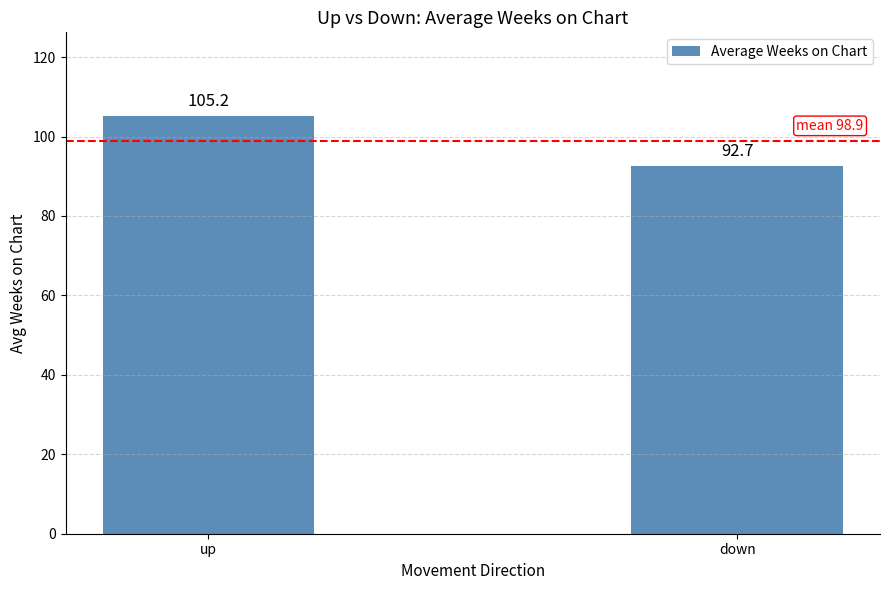

Reading right to left, what are all the values shown in this chart?

92.7	105.2